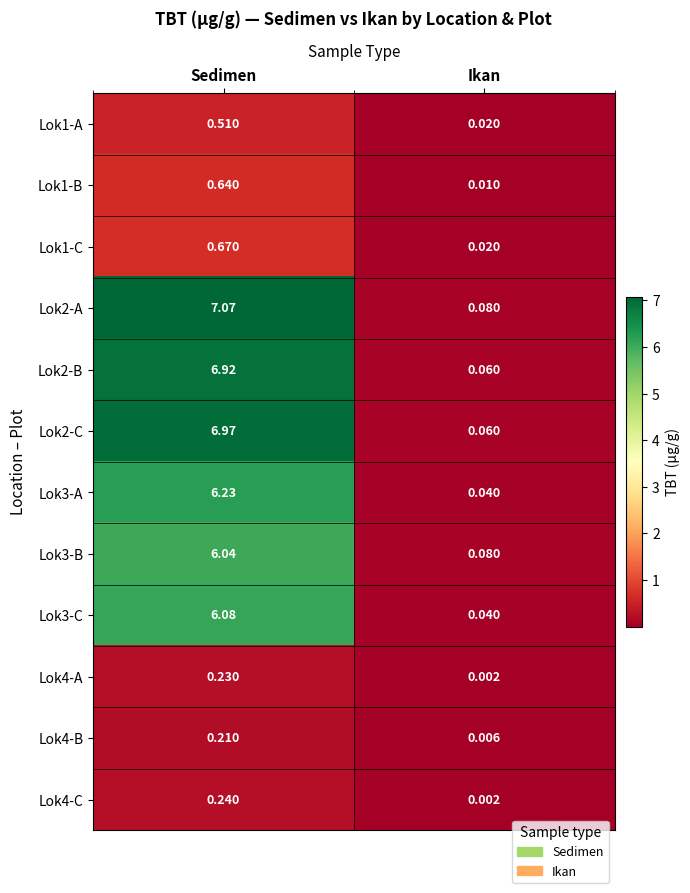

Is the value of Lok1-A at Ikan greater than the value of Lok3-B at Sedimen?

No